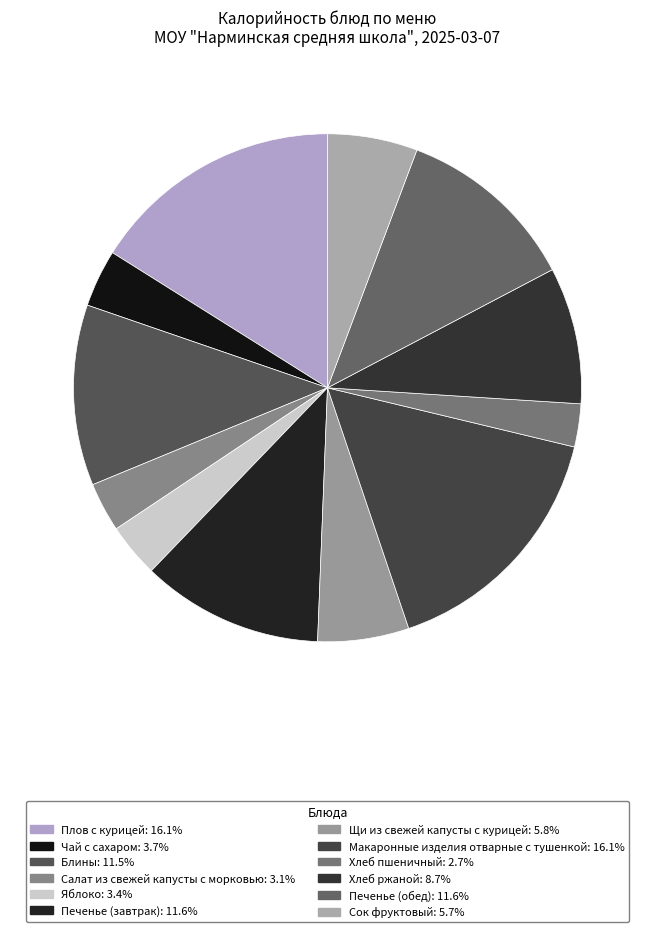

Combined, what portion of the pie is Салат из свежей капусты с морковью and Макаронные изделия отварные с тушенкой?

19.2%